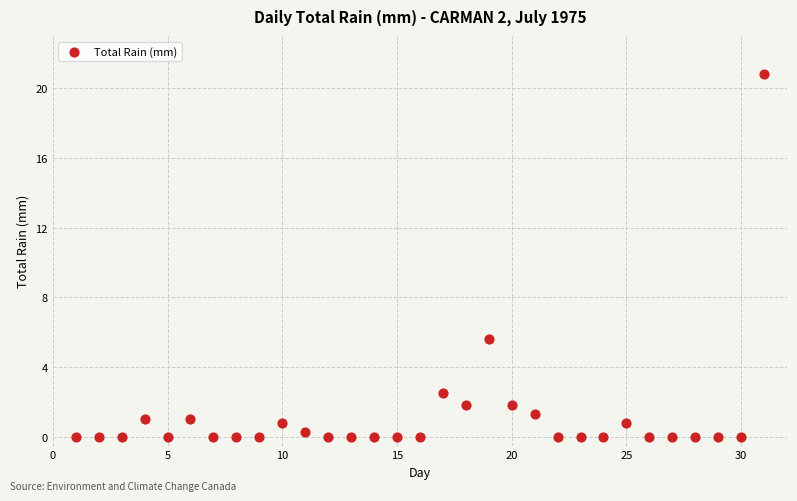

What Y value in the scatter plot is closest to 10?

5.6